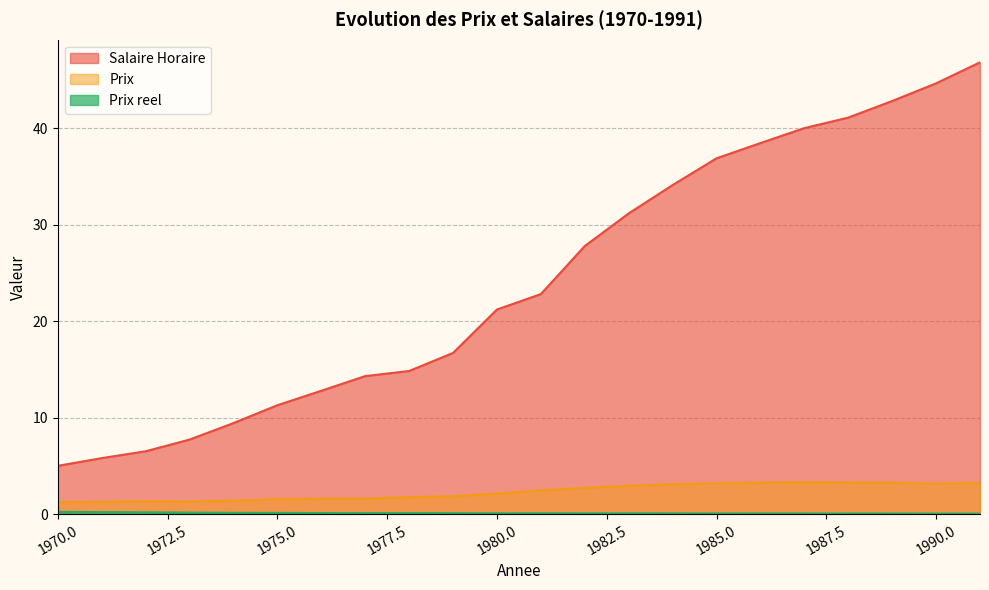

True or false: Prix and Salaire Horaire intersect in this chart.

False